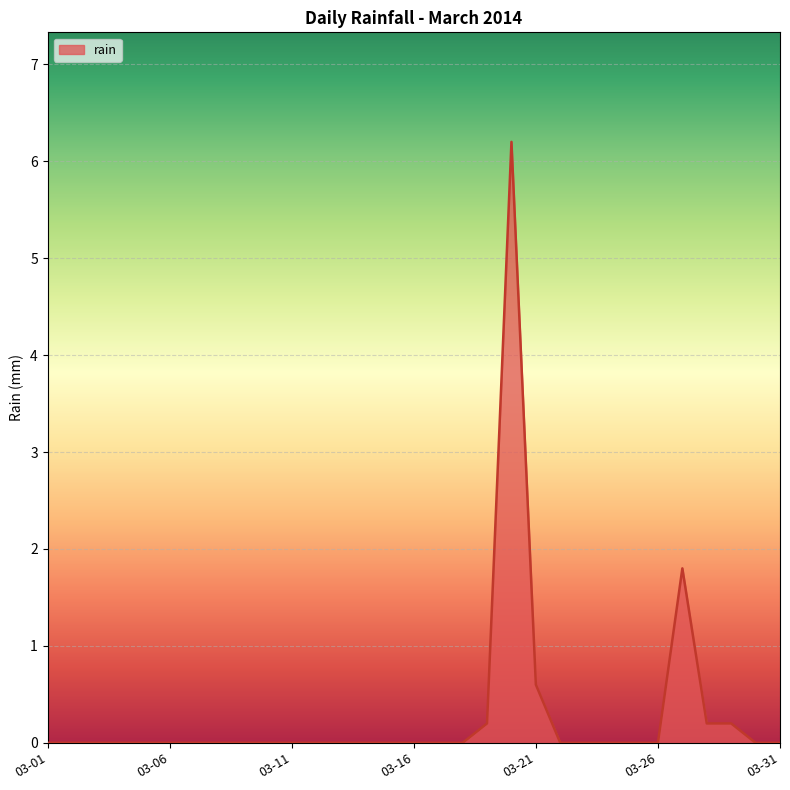

Is it true that the value at 03-06 is 0.0?

True